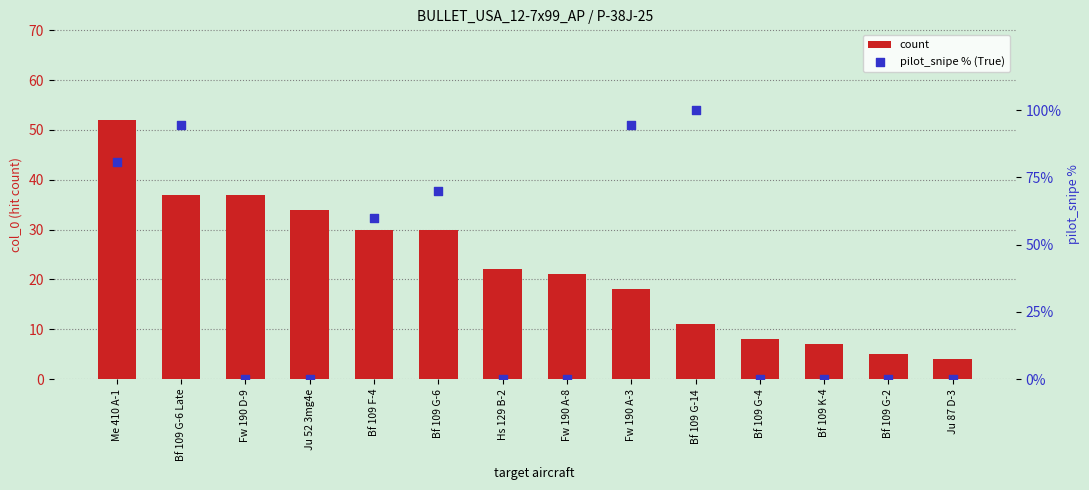

Which series has the widest spread of Y values?

pilot_snipe % (True)